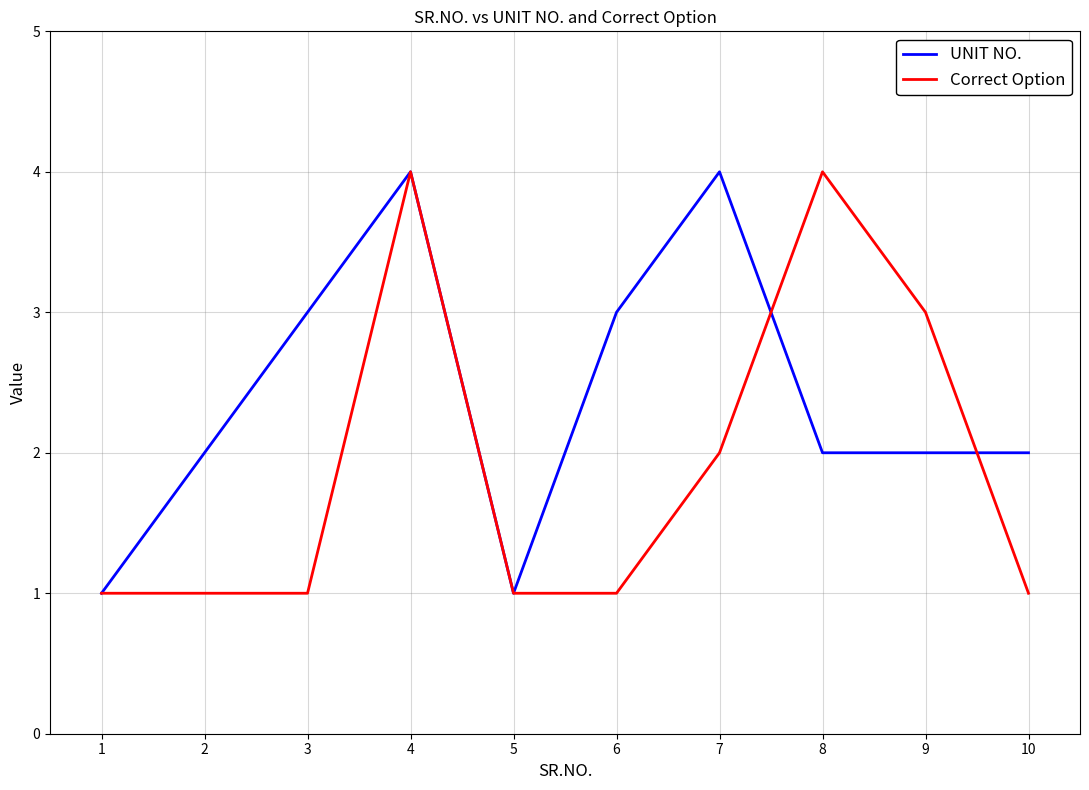

How many lines are shown in the chart?

2